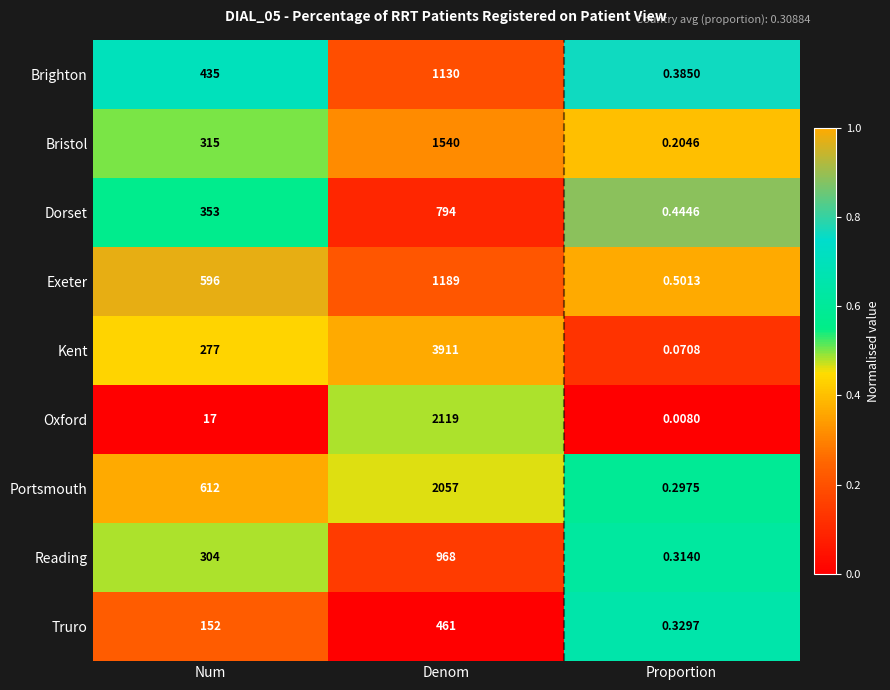

What is the difference between the highest and lowest values at Num?

595.0